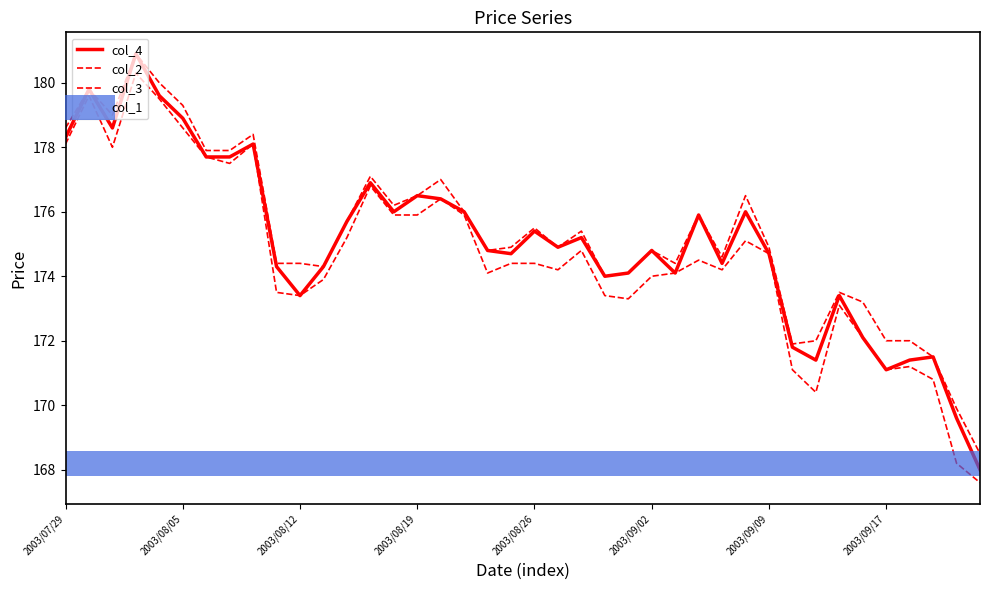

How many interior local valleys does the col_2 series have?

9